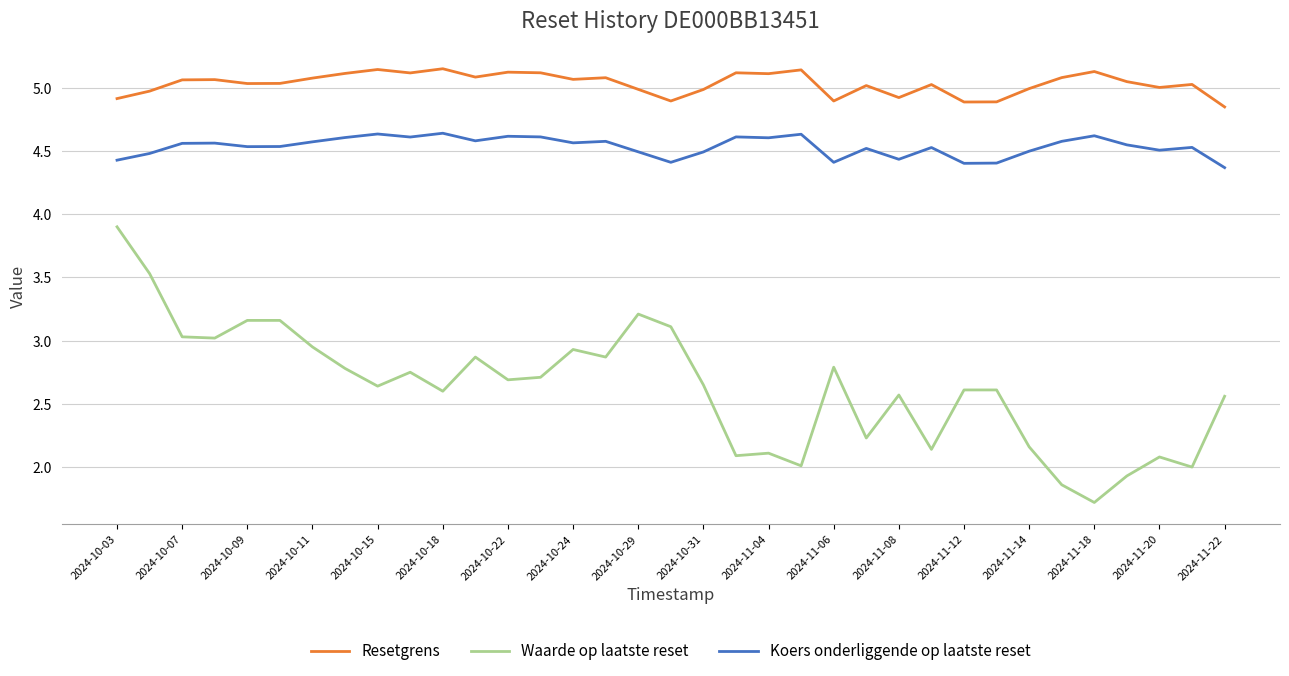

What is the smallest value displayed?

1.7